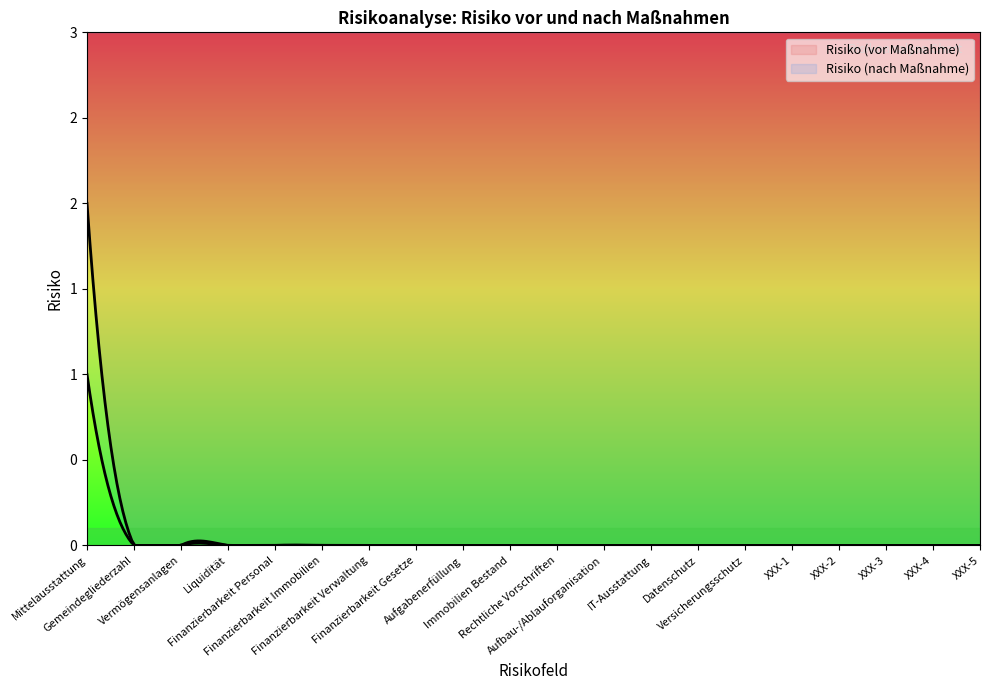

Which series changed the most between Finanzierbarkeit Immobilien and Finanzierbarkeit Gesetze?

Risiko (vor Maßnahme)